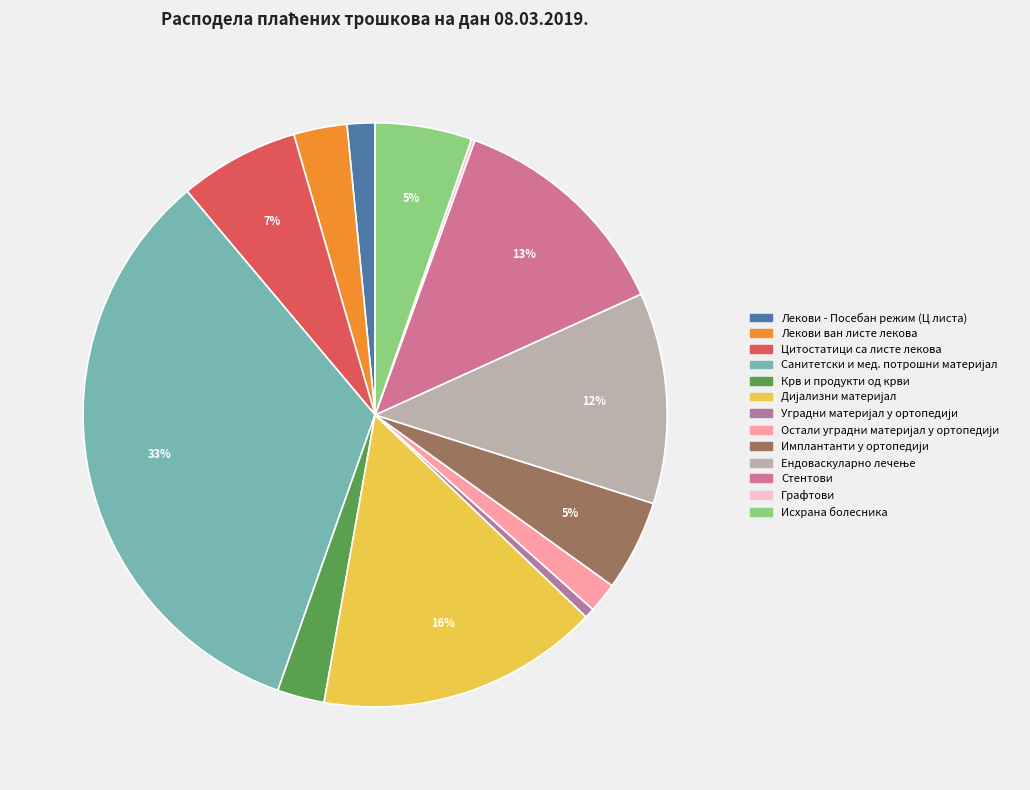

Which category has the smallest portion of the pie?

ГРАФТОВИ